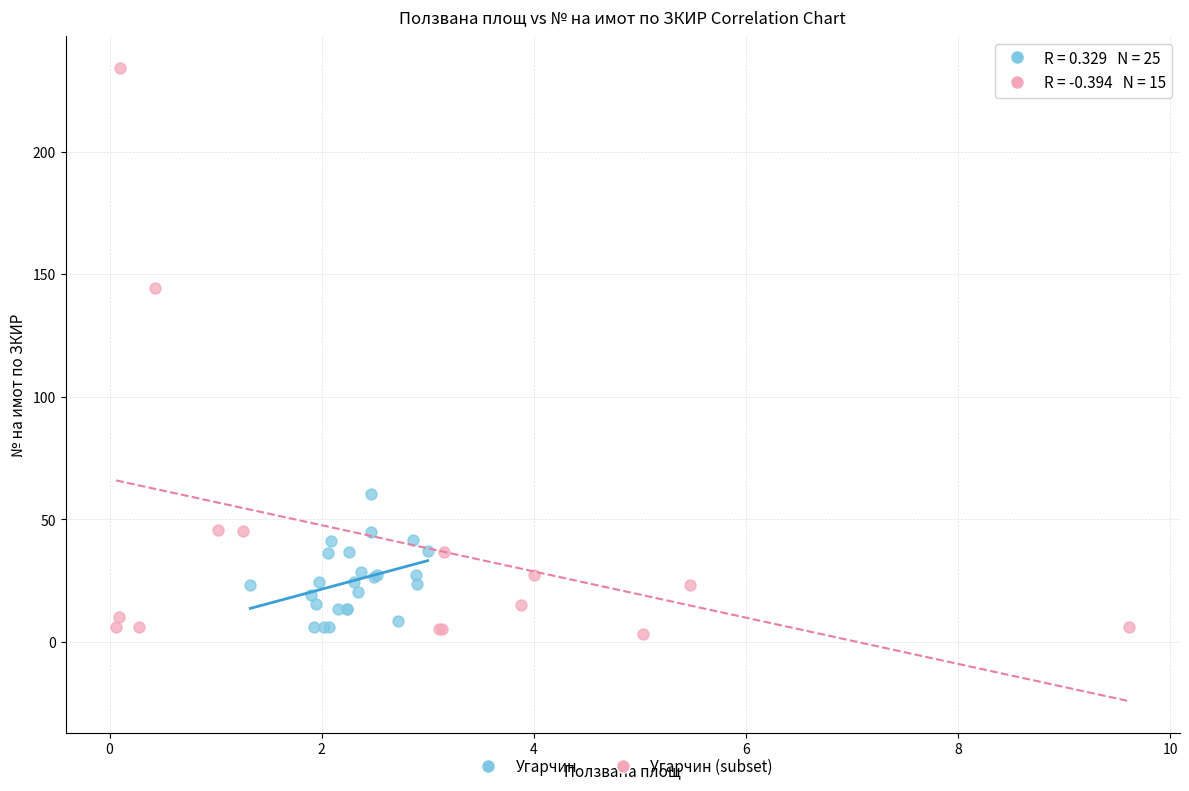

Which series contains the highest Y value?

Угарчин (subset)